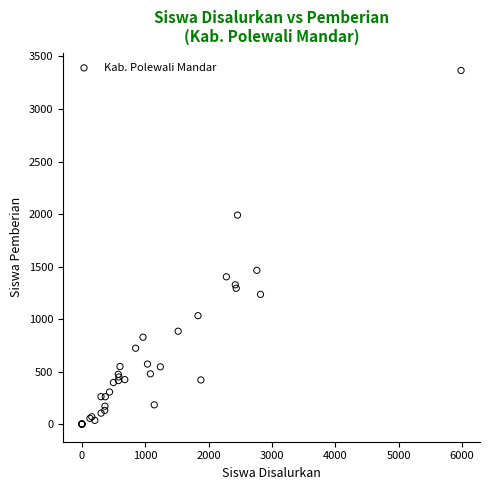

What Y value in the scatter plot is closest to 1683?

1464